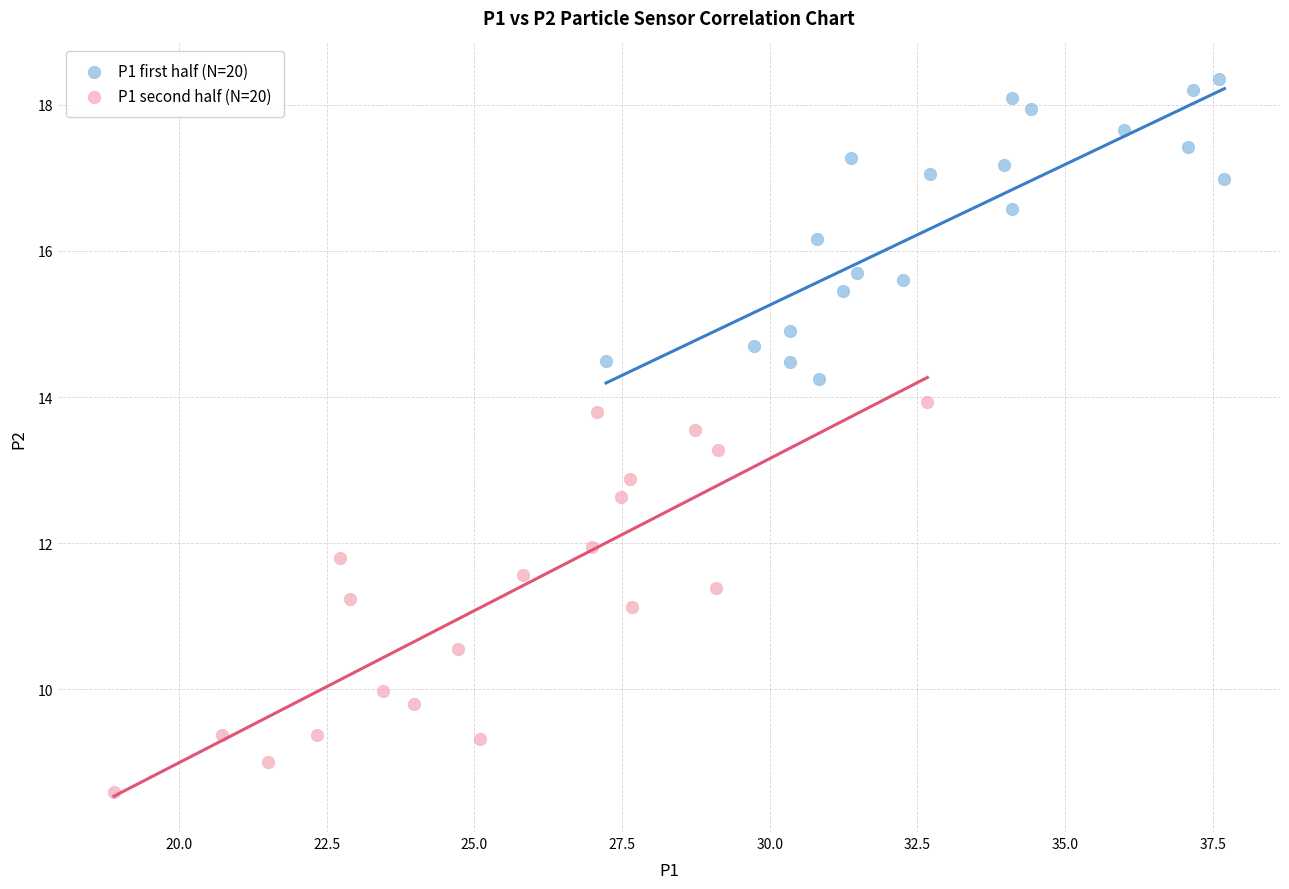

Which series contains the highest Y value?

P1 first half (N=20)